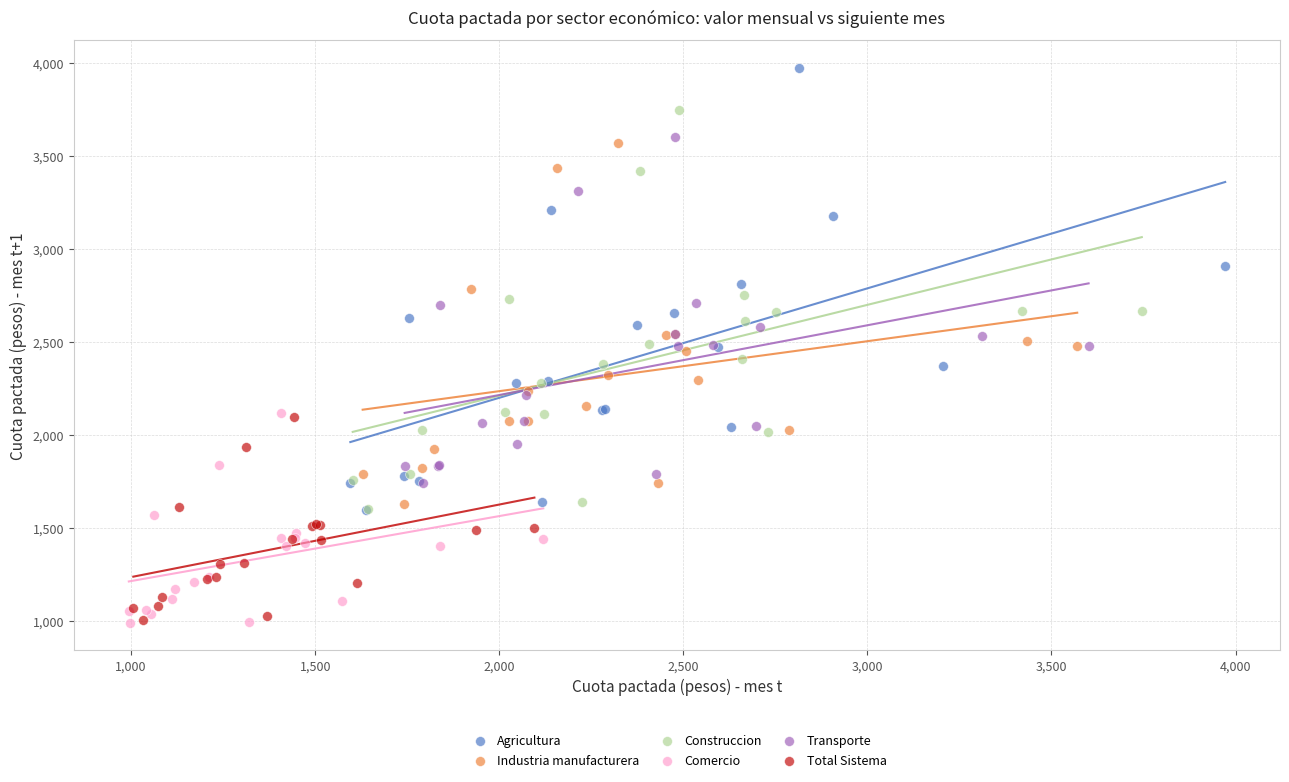

Which series has the widest spread of Y values?

Agricultura